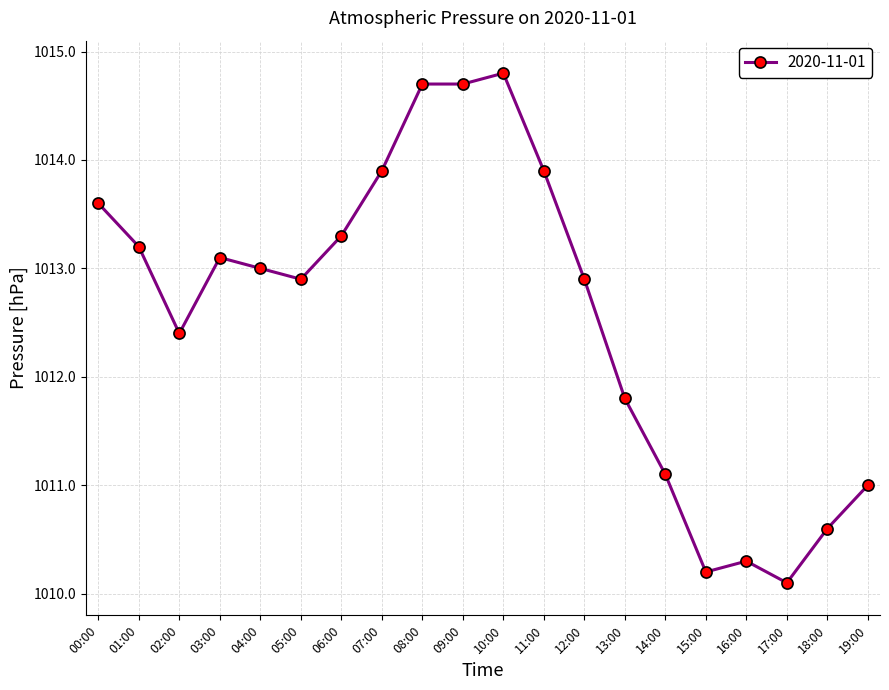

What is the sum of all values?

20251.5